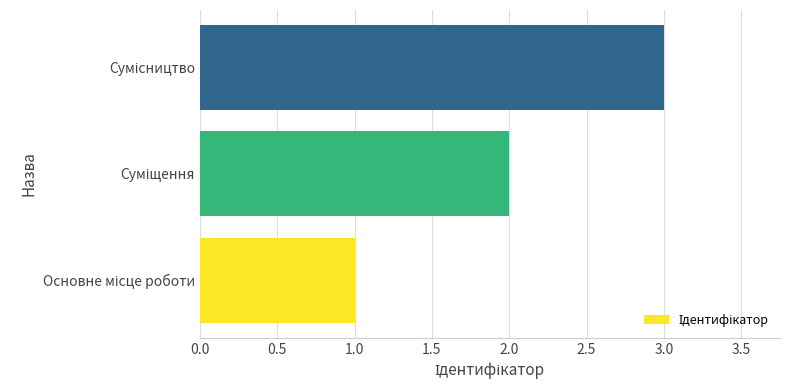

What is the greatest value displayed?

3